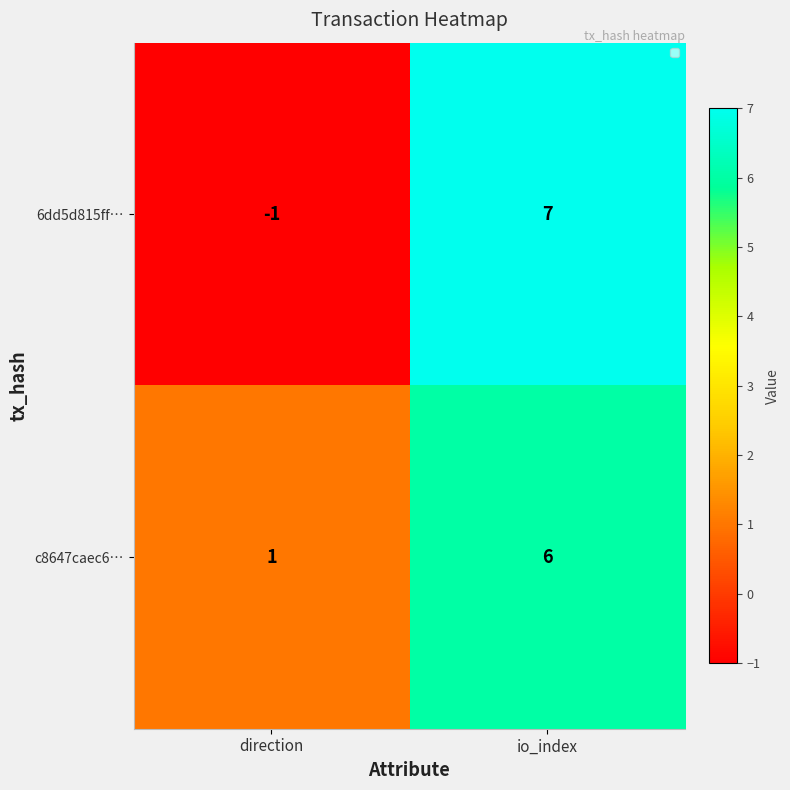

Which label corresponds to the largest value in the chart?

io_index